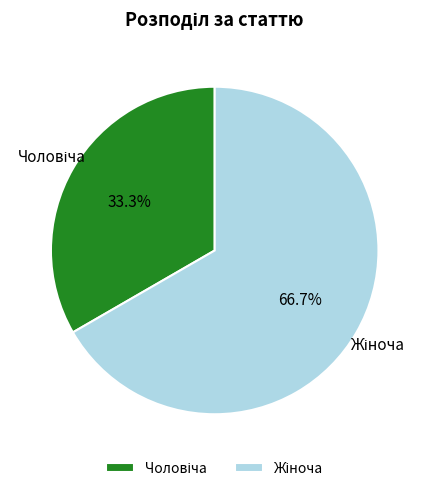

Is there any slice that represents more than half of the pie?

Yes